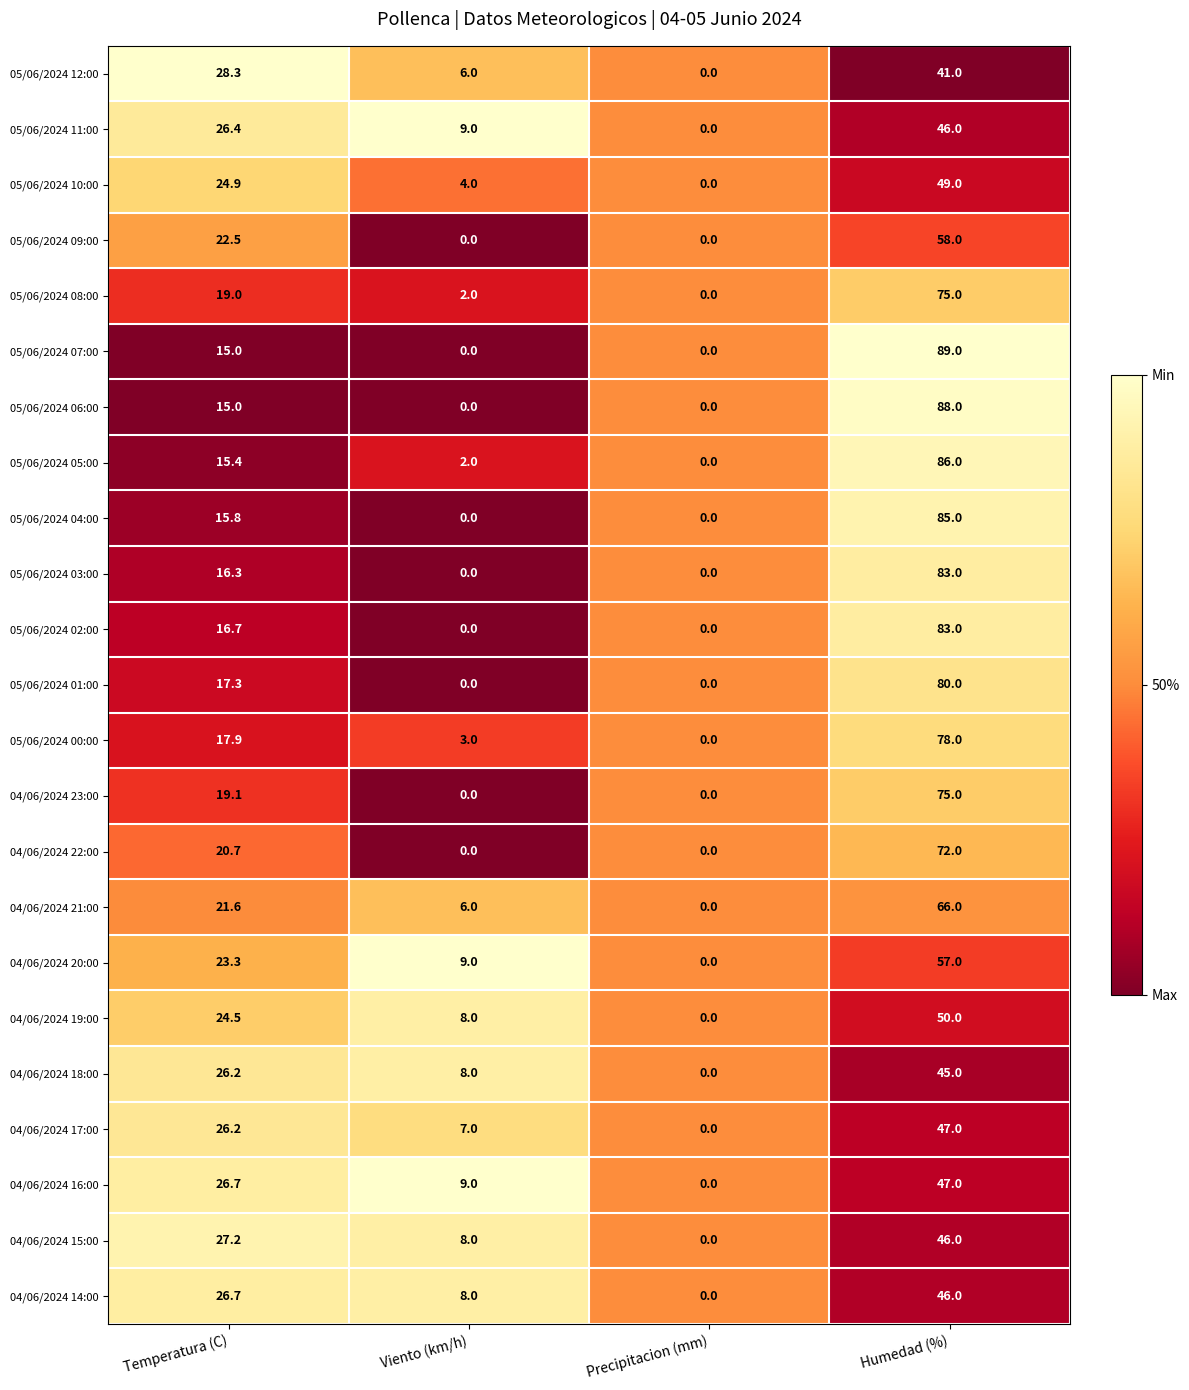

What is the difference between the second highest and minimum values in the 05/06/2024 05:00 series?

15.4